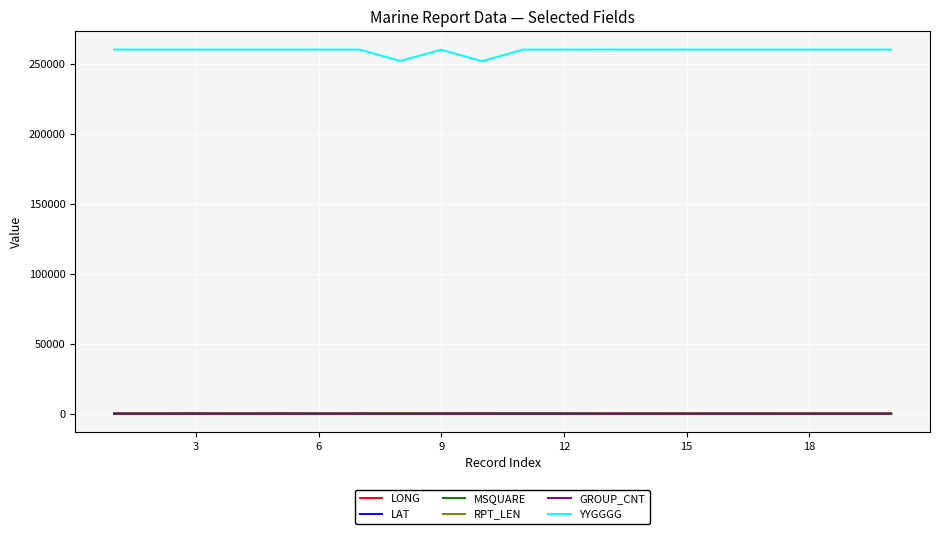

What is the average value of the LONG series?

85.6